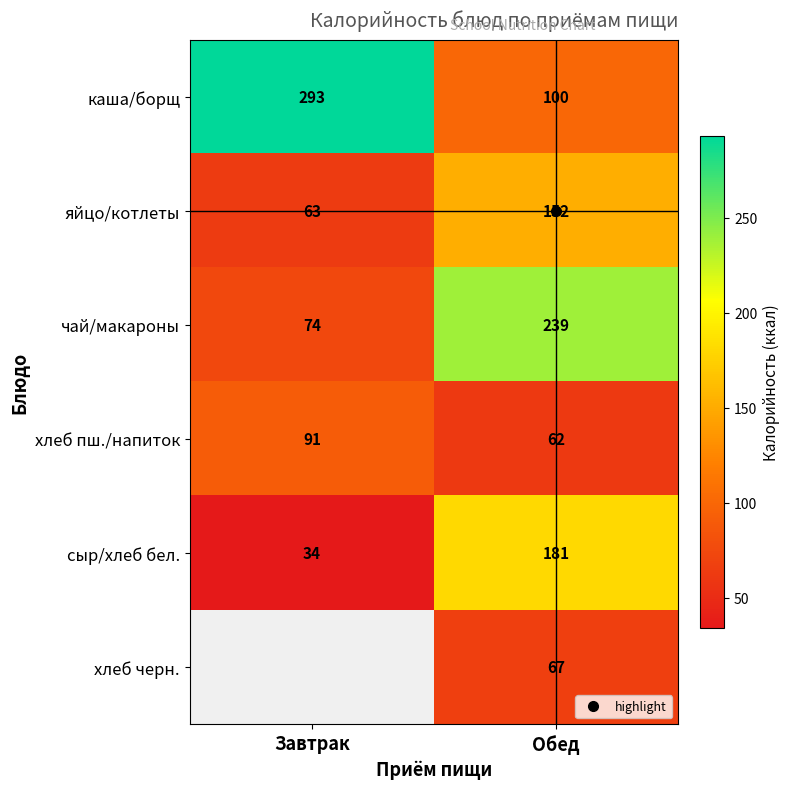

What is the average value of the хлеб пш./напиток series?

76.5